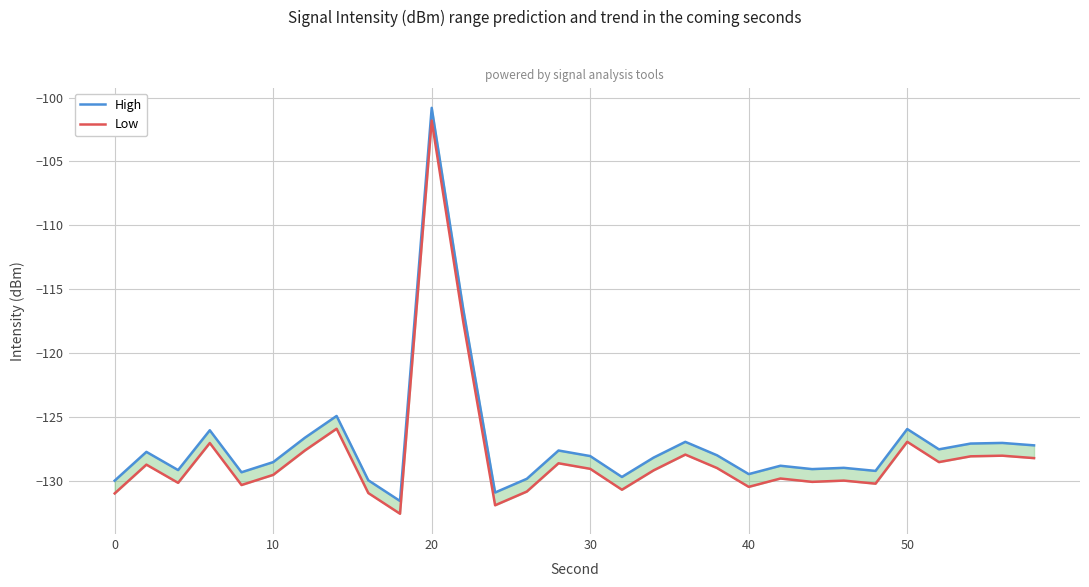

Is this an area chart (filled region under the line)?

No